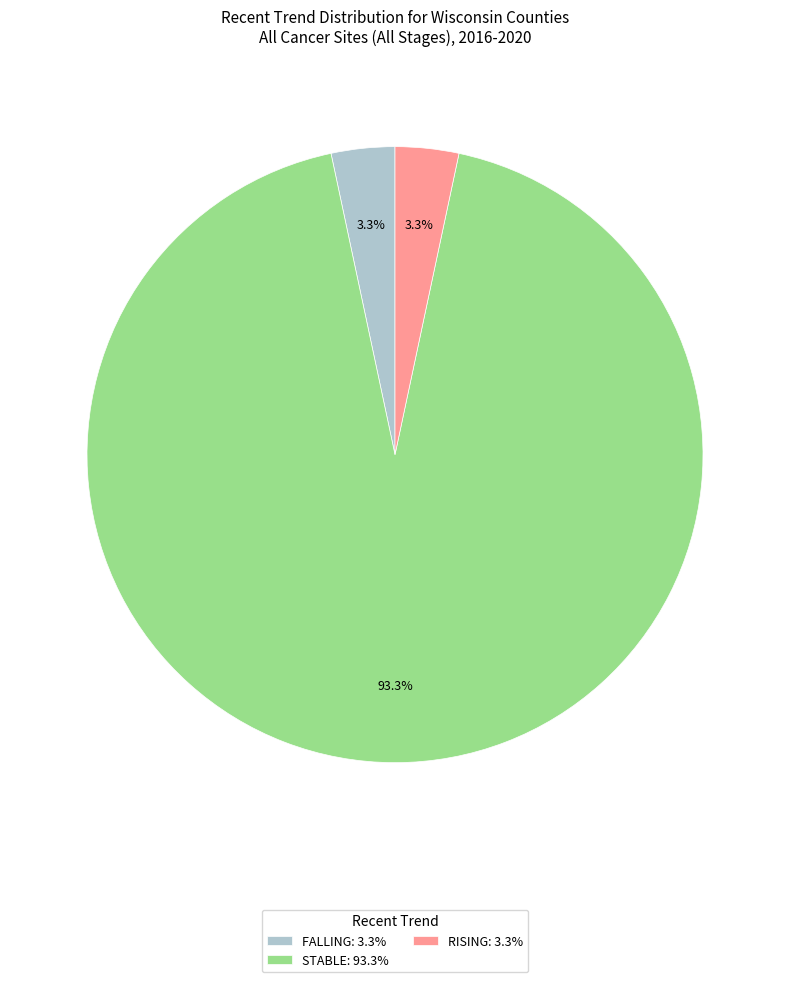

Which category has the biggest portion of the pie?

STABLE: 93.3%